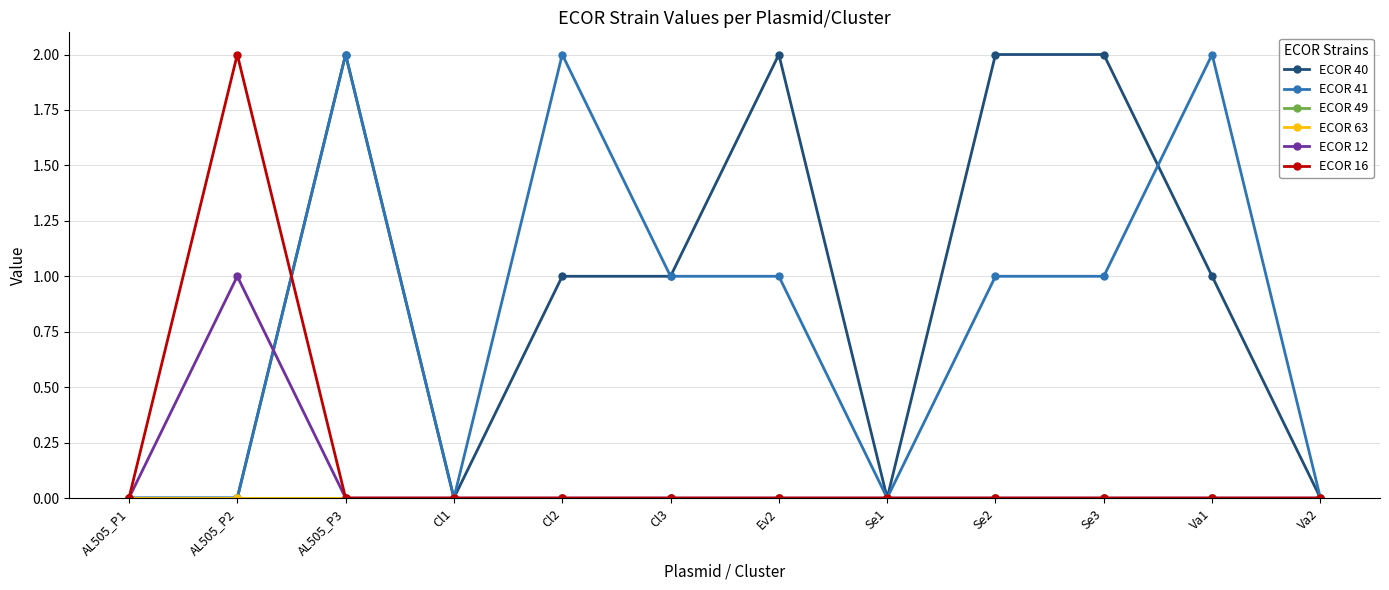

The value of ECOR 41 at Se2 is 1. True or false?

True